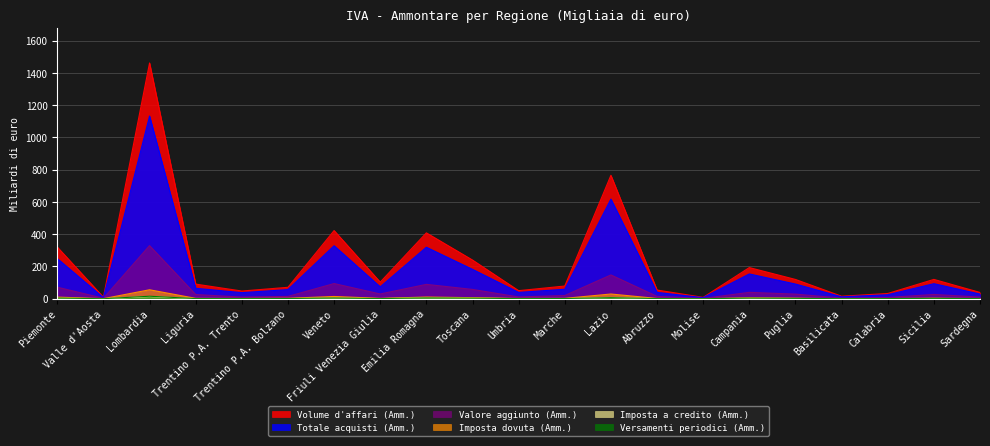

True or false: Totale acquisti (Amm.) has a value of 39.2 at Umbria.

True